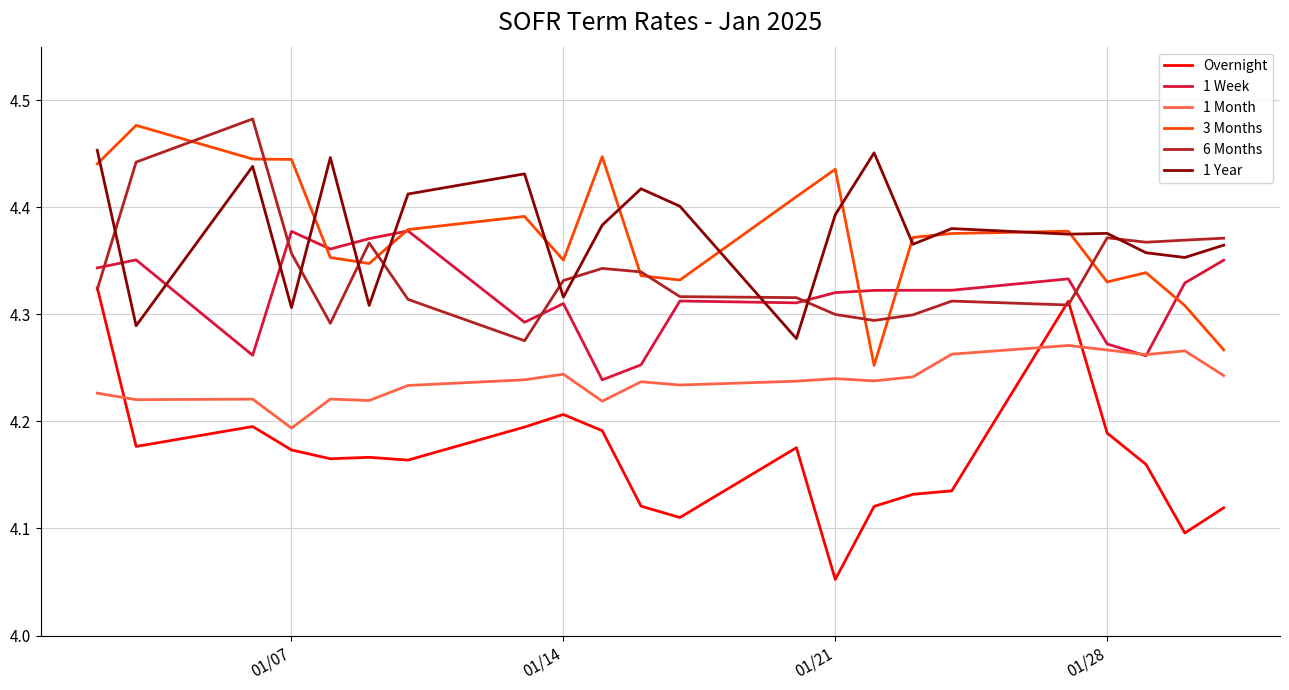

True or false: 1 Month and 1 Year intersect in this chart.

False